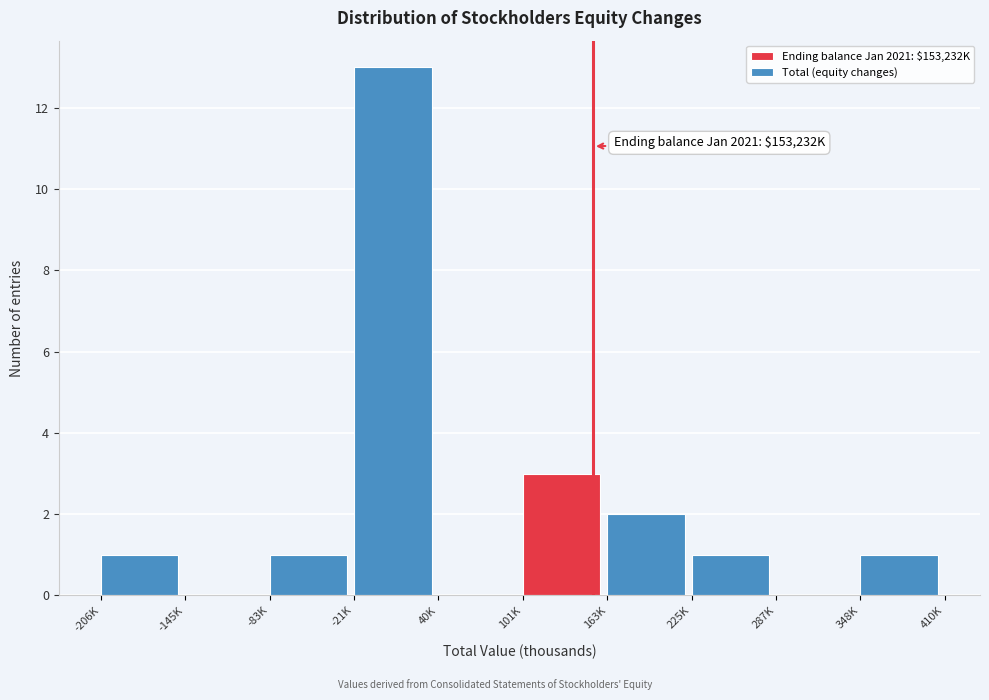

Reading right to left, transcribe all the data shown in this chart.

348K=1	287K=0	225K=1	163K=2	101K=3	40K=0	-21K=13	-83K=1	-145K=0	-206K=1